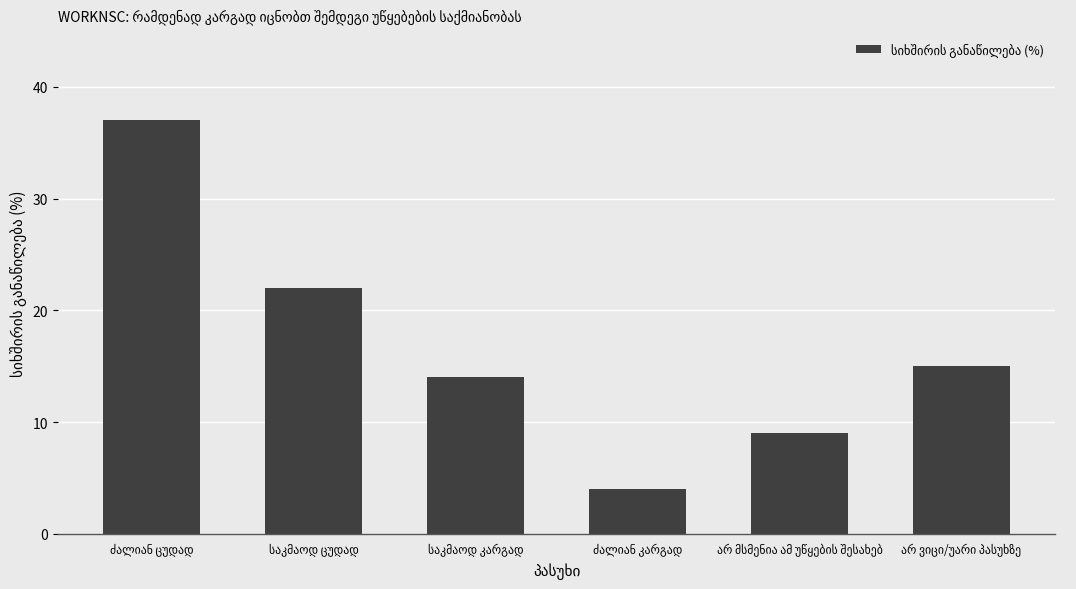

What is the difference between the maximum and second lowest values?

28